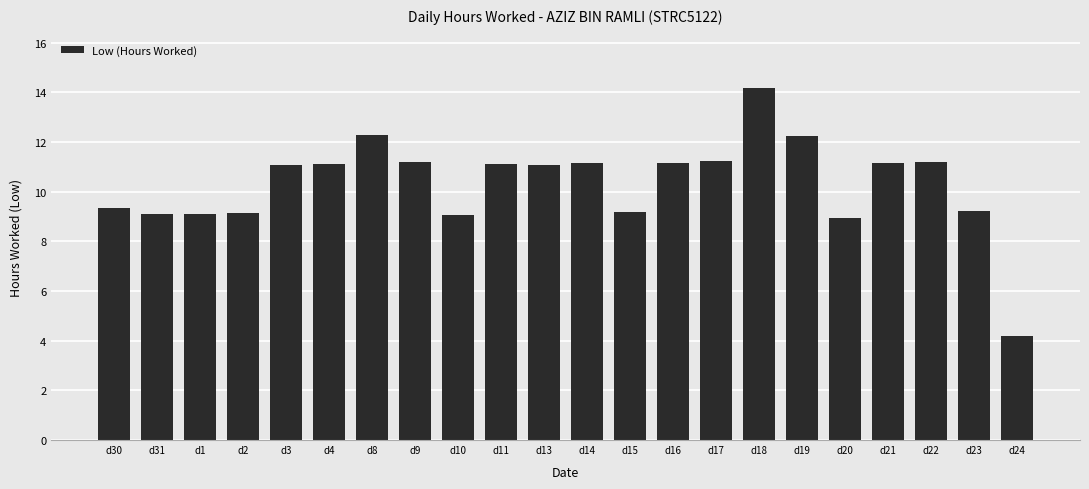

Read the value at d23.

9.2